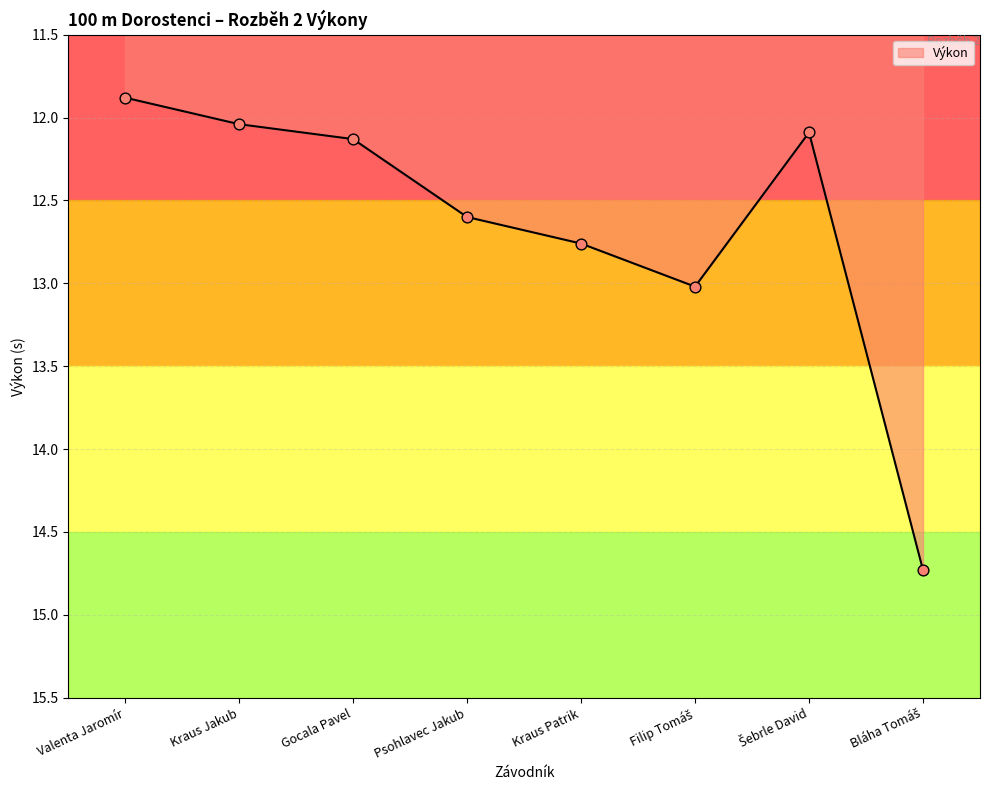

What is the change in value from Kraus Jakub to Gocala Pavel?

+0.1